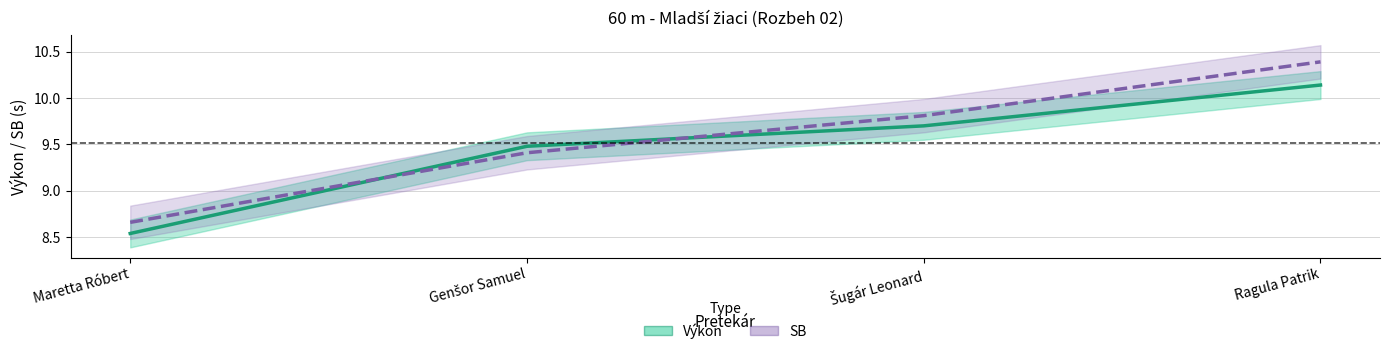

What is the value of the SB (s) point at the 4th from the left?

10.4